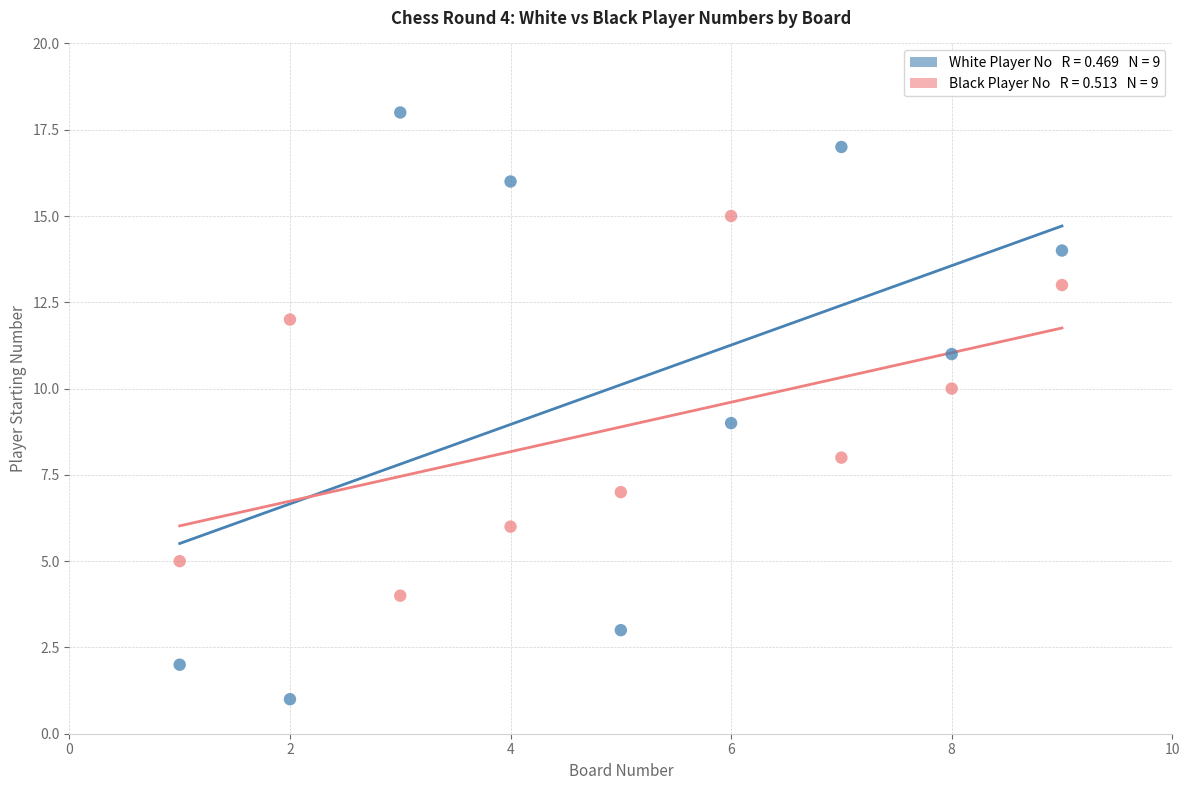

Across all data points, what is the range of Y values (max minus min)?

17